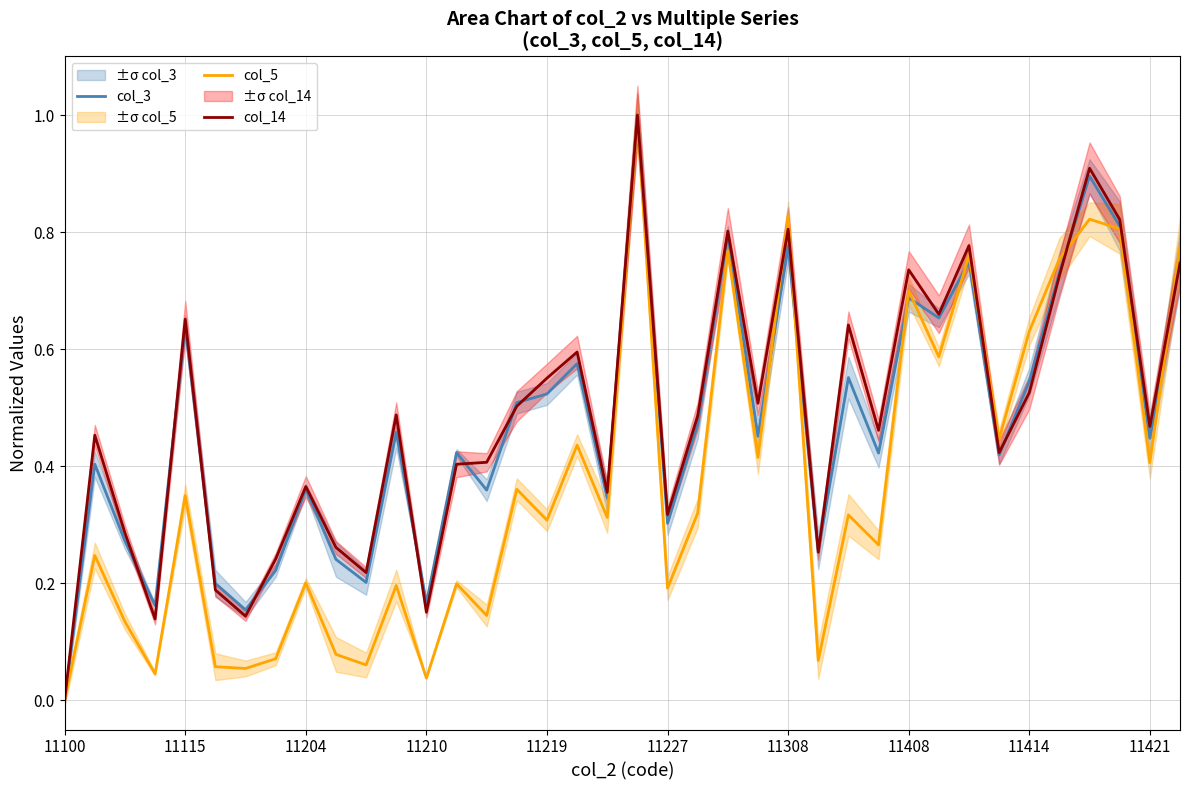

Read the col_3 value at 18.

0.3